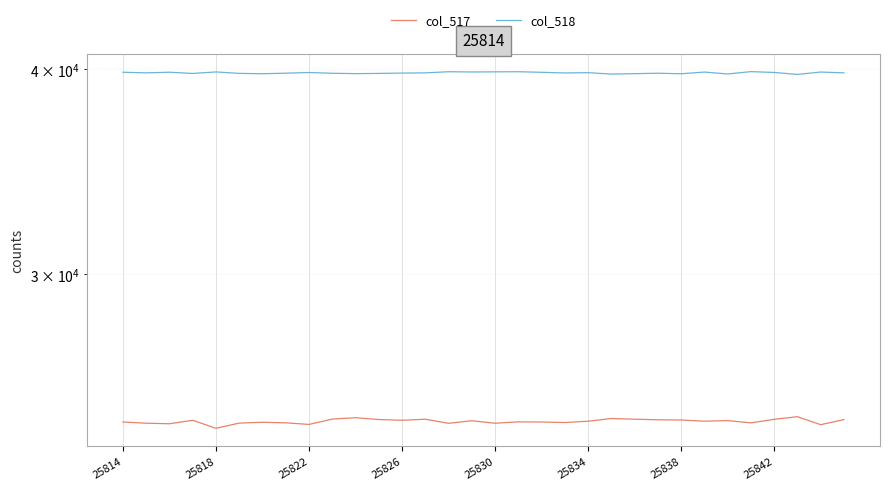

The value of col_517 at 25822 is 24324. True or false?

True